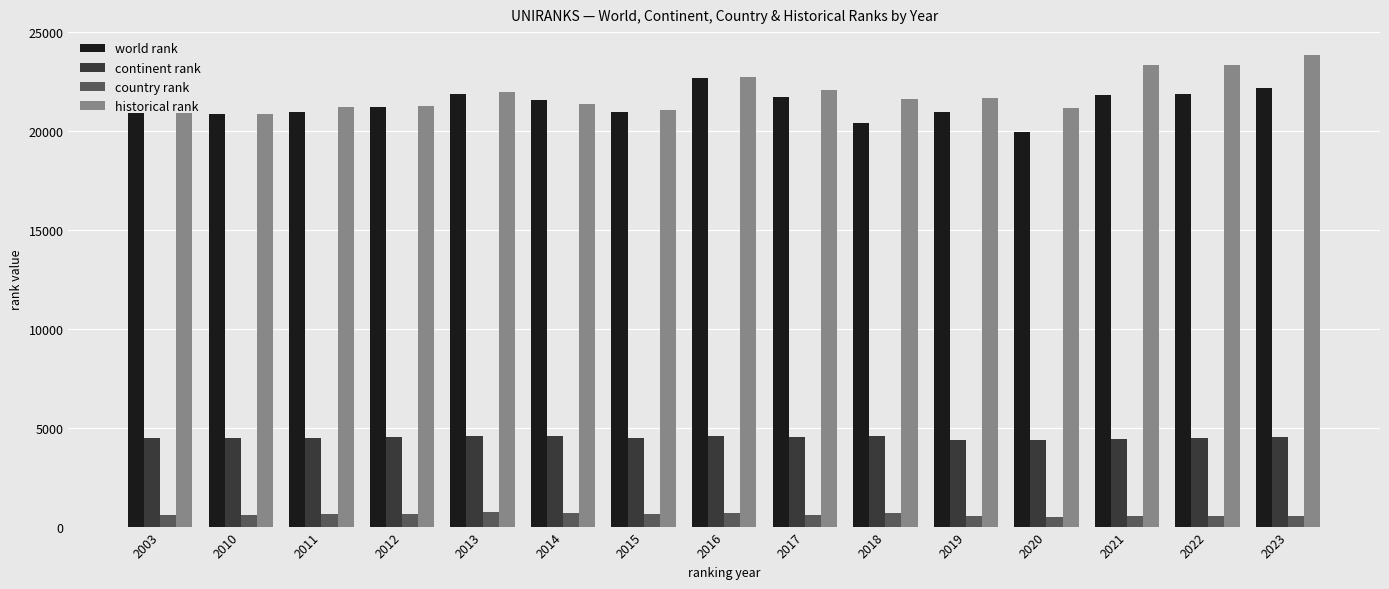

What is the value of the continent rank bar at the 5th from the left?

4601